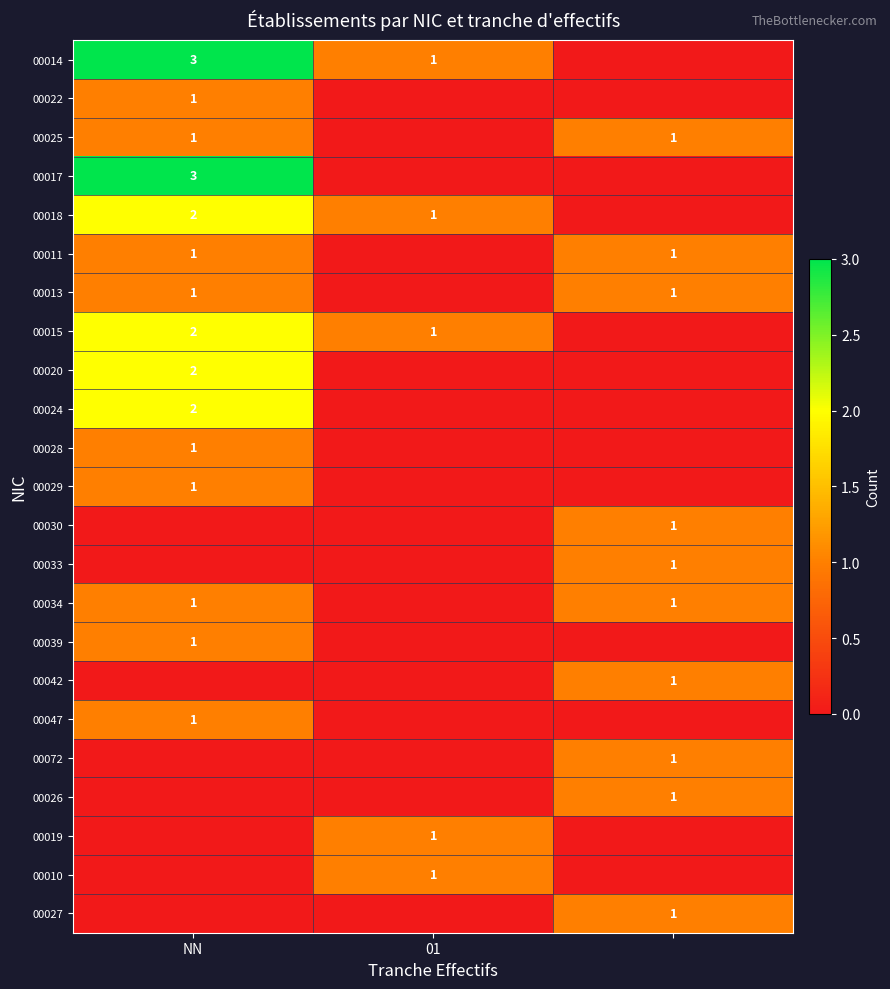

What is the sum of the 00015 values at 01 and NN?

3